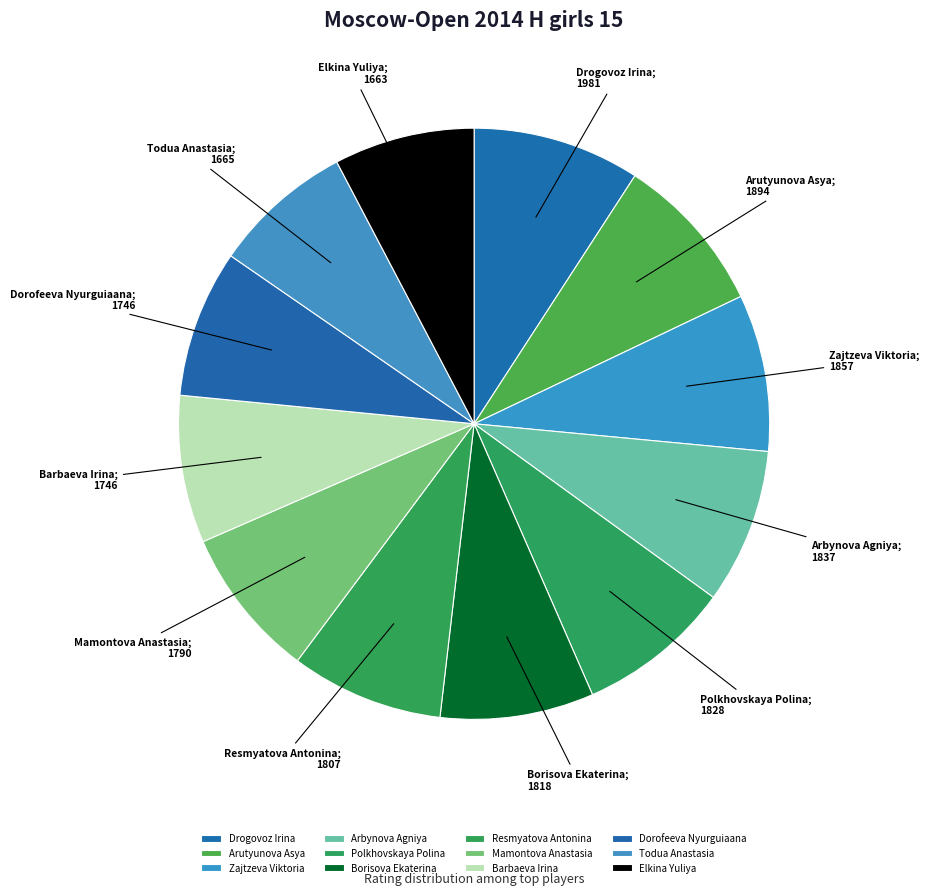

Approximately how many times larger is the value at Arbynova Agniya compared to Todua Anastasia?

1.1